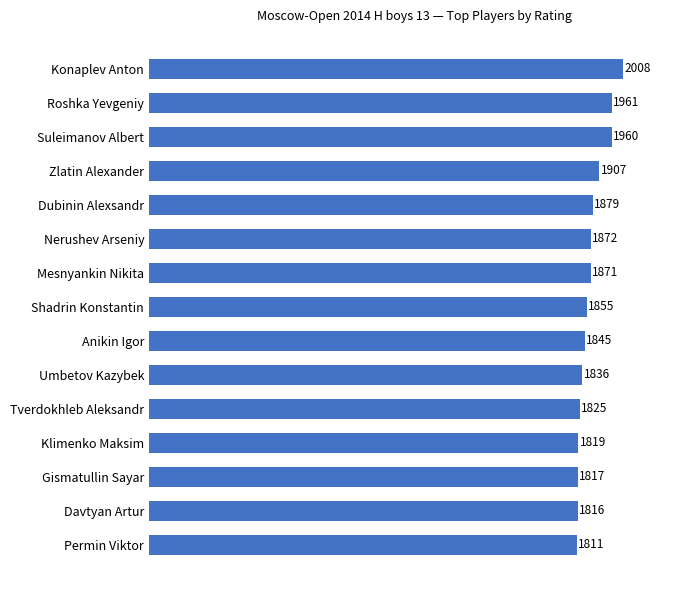

Between Roshka Yevgeniy and Anikin Igor, which is larger?

Roshka Yevgeniy